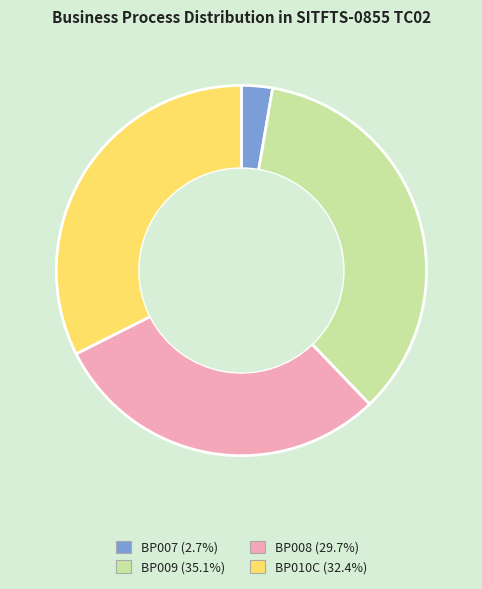

Approximately how many times larger is the value at BP009 compared to BP007?

13.0